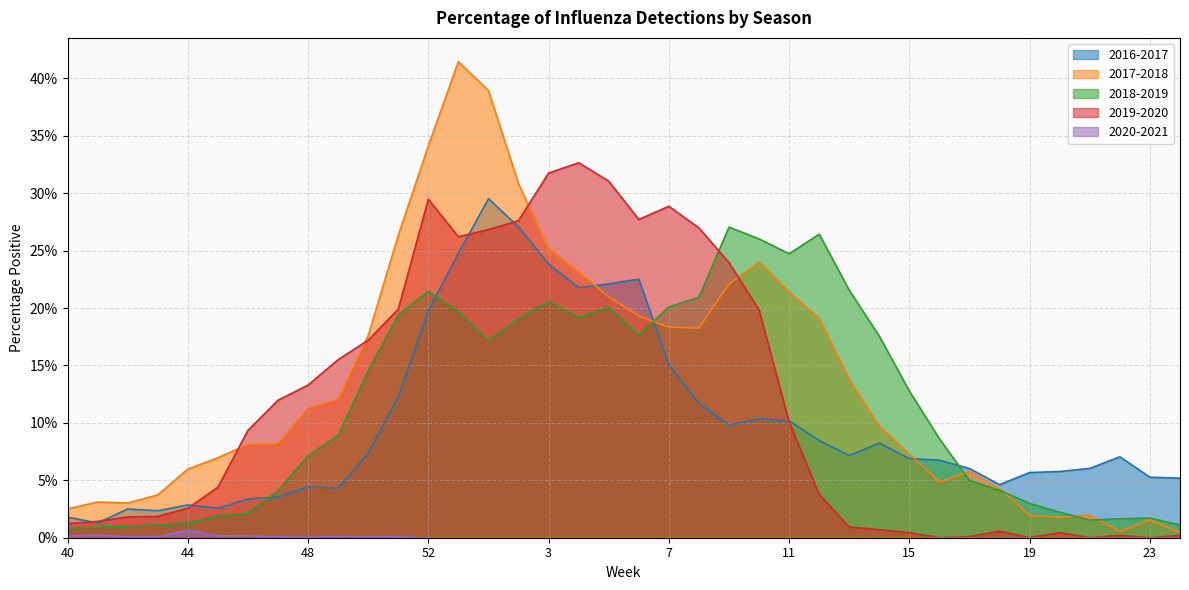

True or false: 2020-2021 has more than 0 points higher than both neighbors.

True